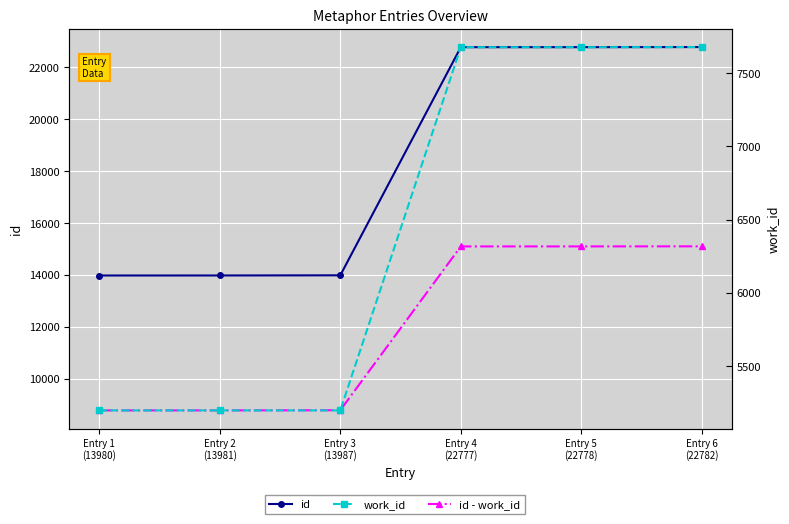

Is this an area chart (filled region under the line)?

No